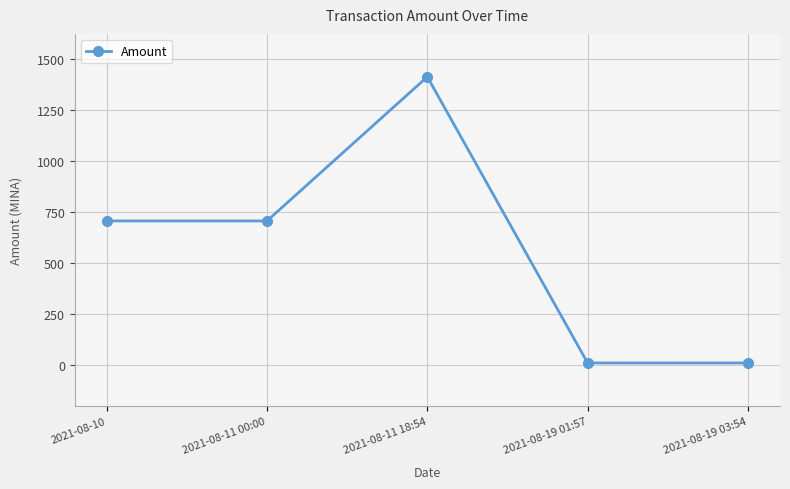

True or false: the data has more than 2 interior local peaks.

False